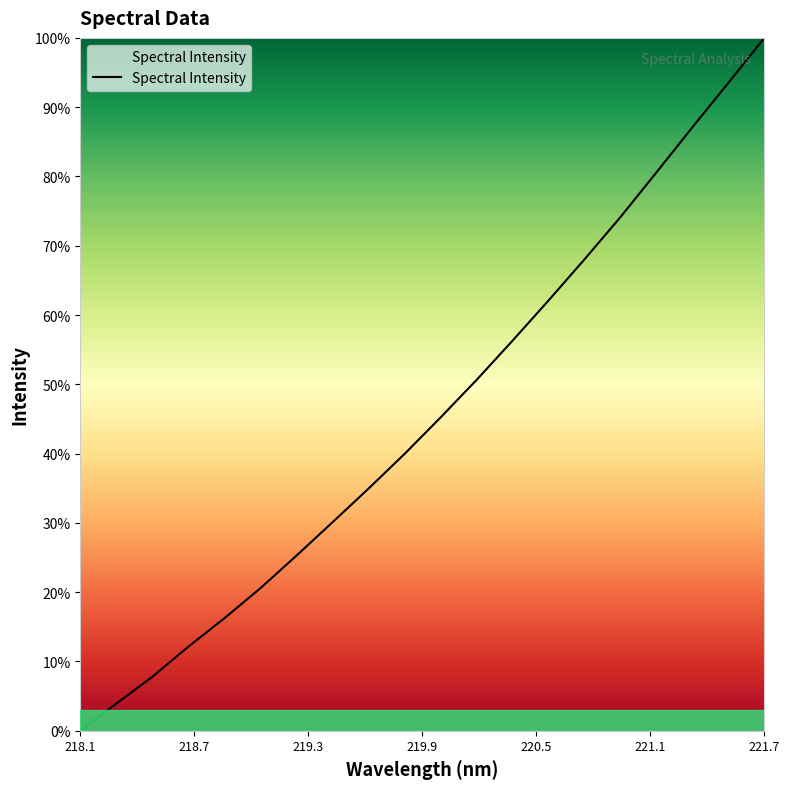

What is the difference between the maximum and minimum values?

100.0